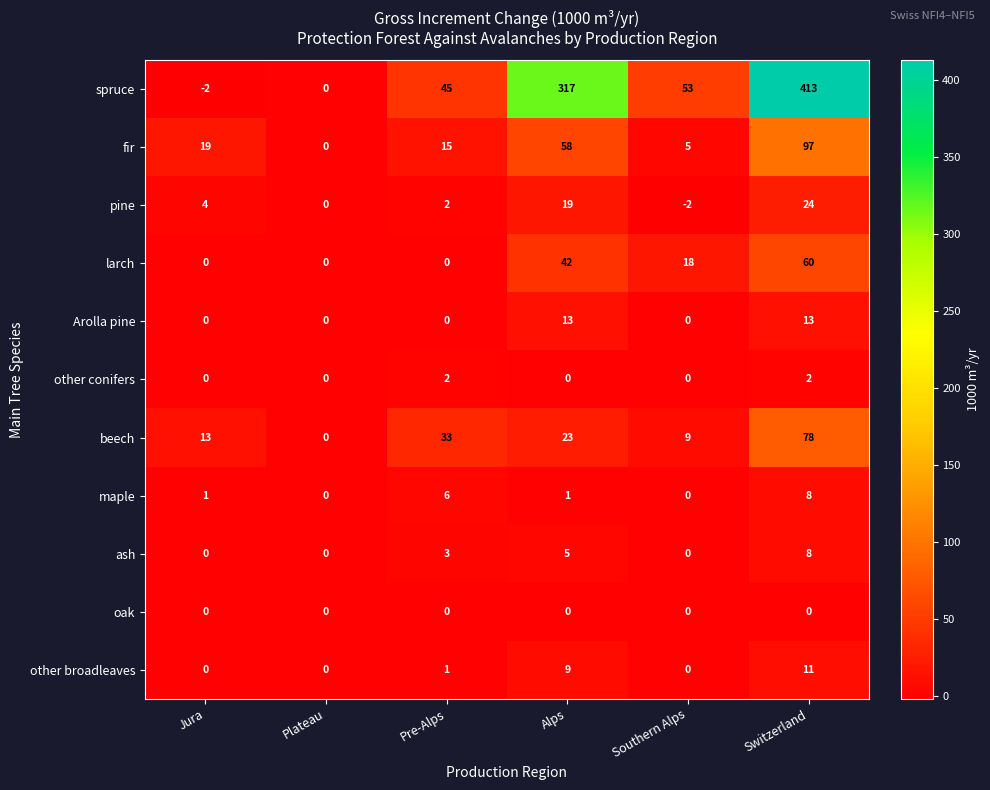

Which series has the widest spread of values?

spruce